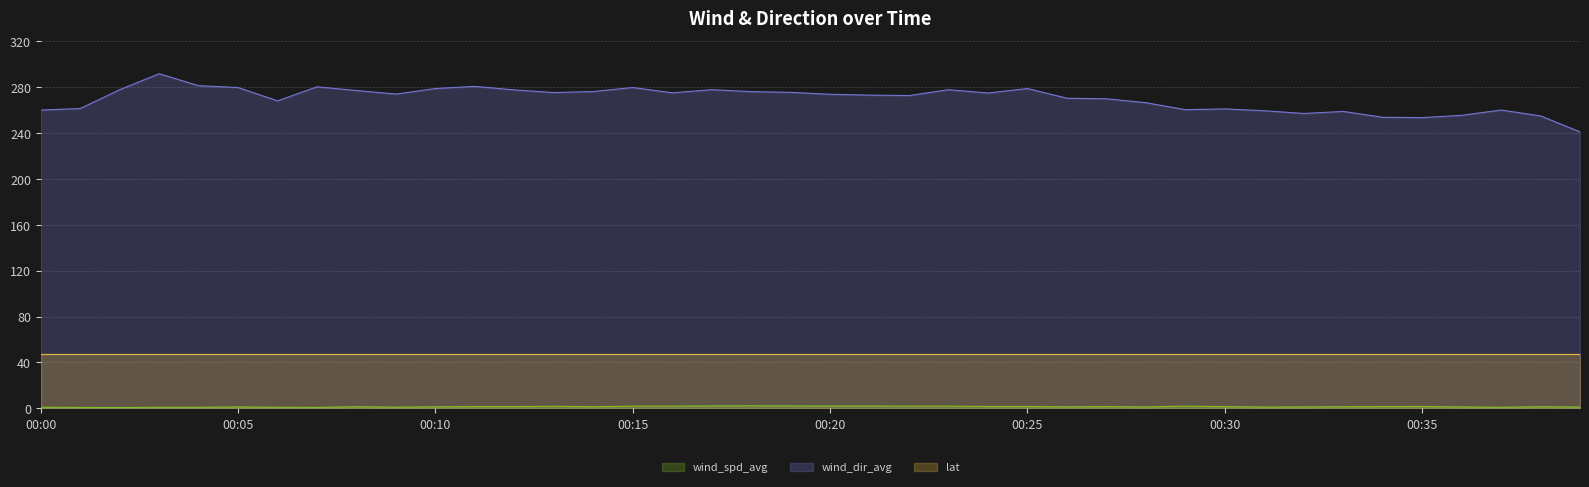

What is the minimum value for wind_dir_avg?

240.7